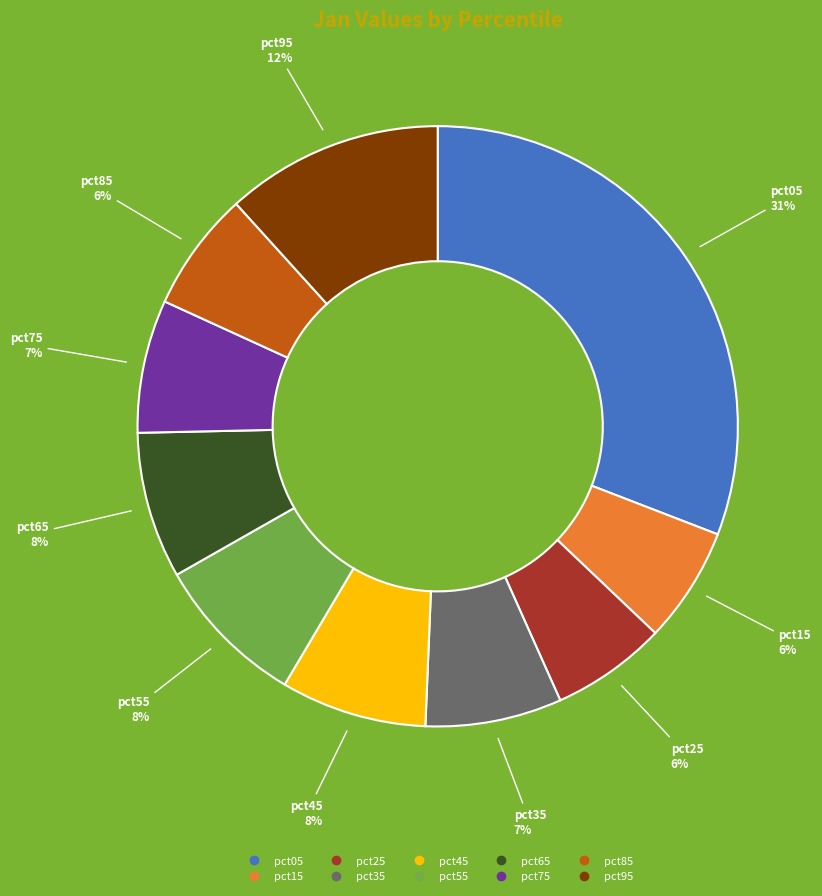

Is it true that pct15 is 1% of the pie?

False